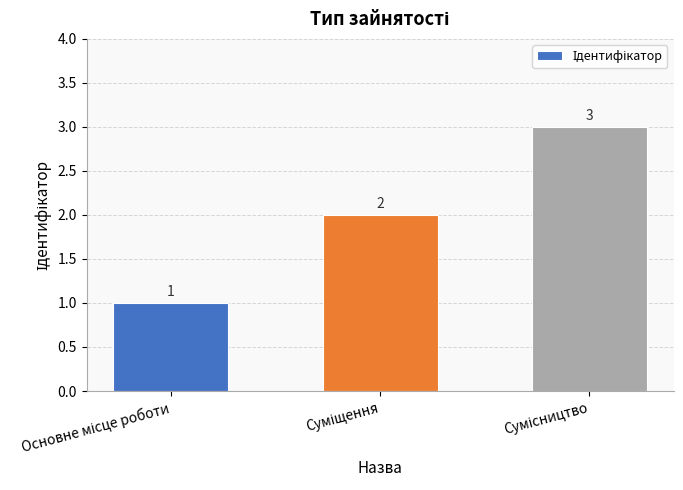

How many values are between 1 and 3?

3